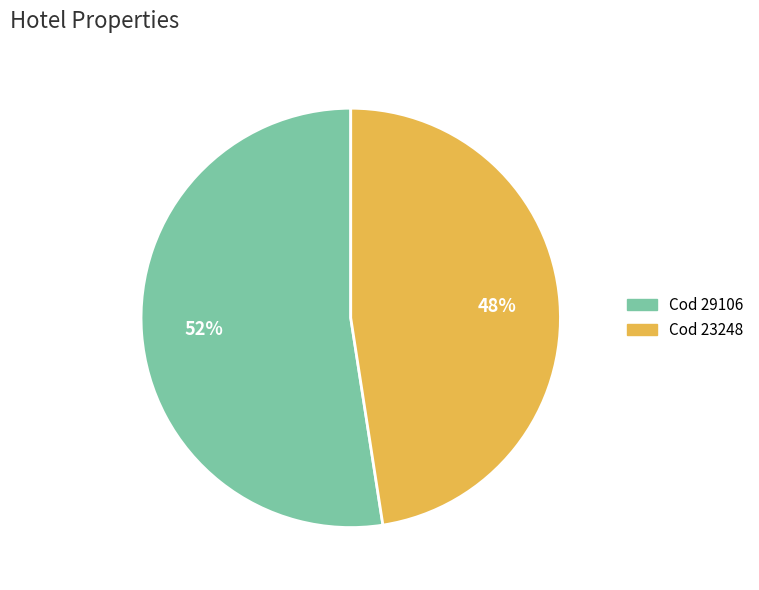

Does any single category account for the majority?

Yes